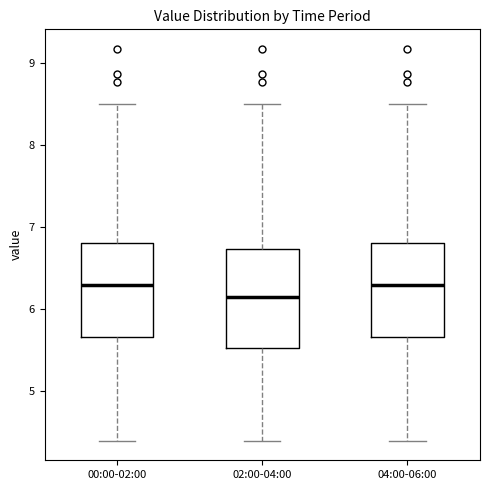

Reading left to right, read every box against the y-axis: the position of its median line, the range the box covers, and the ends of its whiskers. The values are not printed on the chart, so give them approximately, as read against the axis.

00:00-02:00: median 6.3, box 5.7 to 6.8, whiskers 4.4 to 8.5
02:00-04:00: median 6.2, box 5.5 to 6.7, whiskers 4.4 to 8.5
04:00-06:00: median 6.3, box 5.7 to 6.8, whiskers 4.4 to 8.5